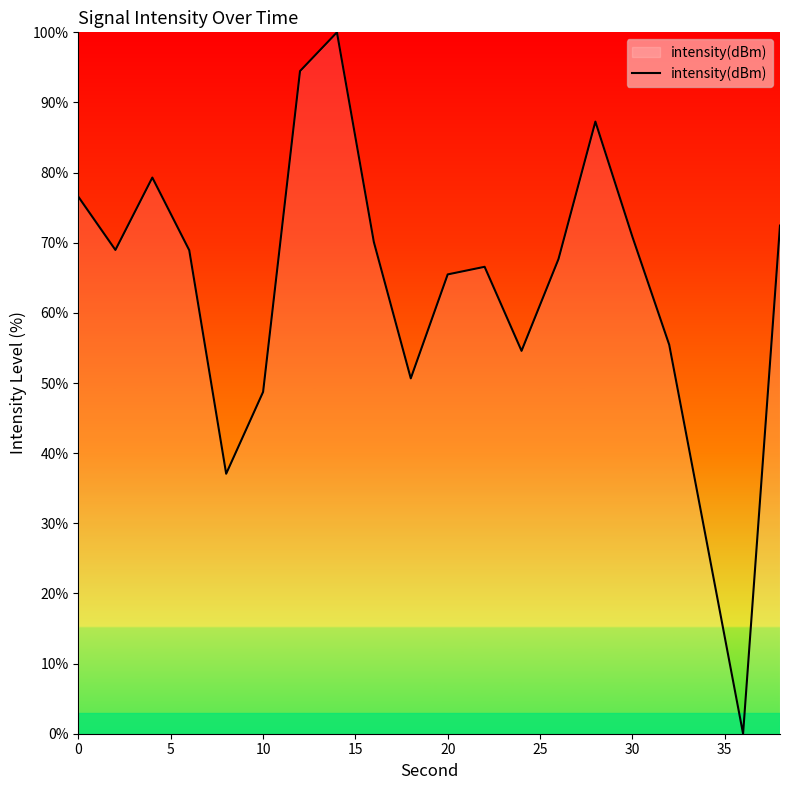

What is the difference between the maximum and minimum values?

100.0